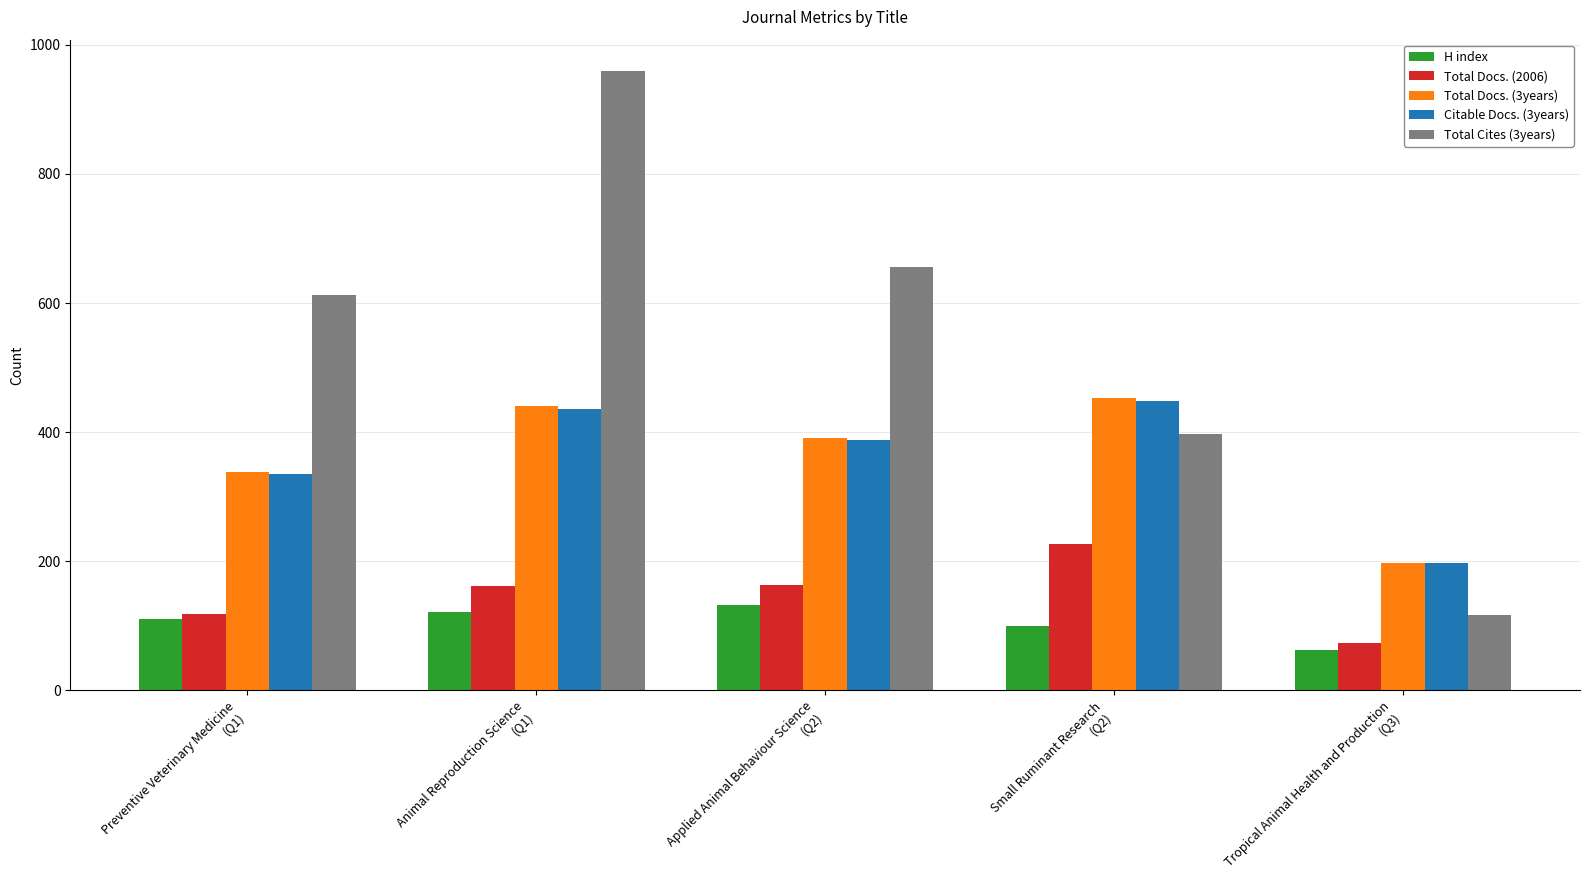

How many values in the Total Docs. (3years) series are below 391?

2